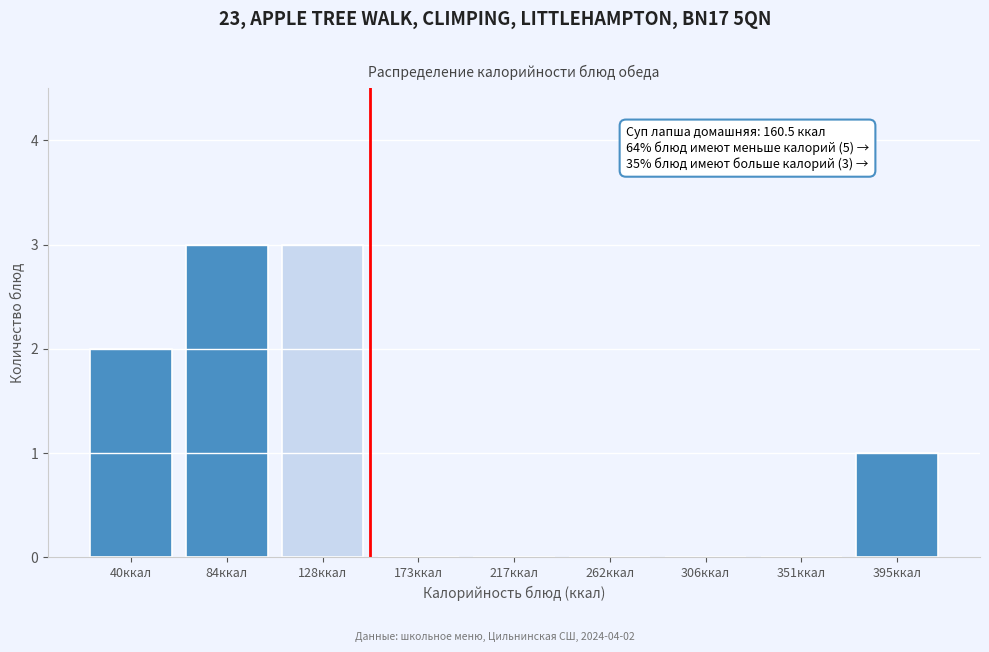

Reading right to left, what are all the values shown in this chart?

395ккал=1	351ккал=0	306ккал=0	262ккал=0	217ккал=0	173ккал=0	128ккал=3	84ккал=3	40ккал=2